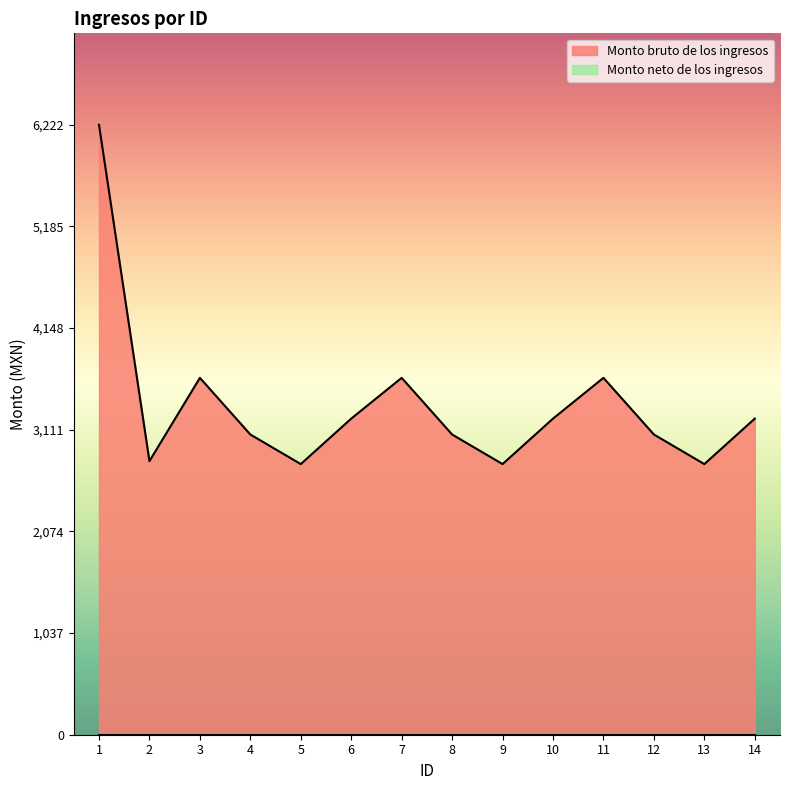

Reading left to right, what are all the values shown in this chart?

1=6222.5	2=2791.5	3=3641.0	4=3063.0	5=2761.0	6=3225.0	7=3641.0	8=3063.0	9=2761.0	10=3225.0	11=3641.0	12=3063.0	13=2761.0	14=3225.0